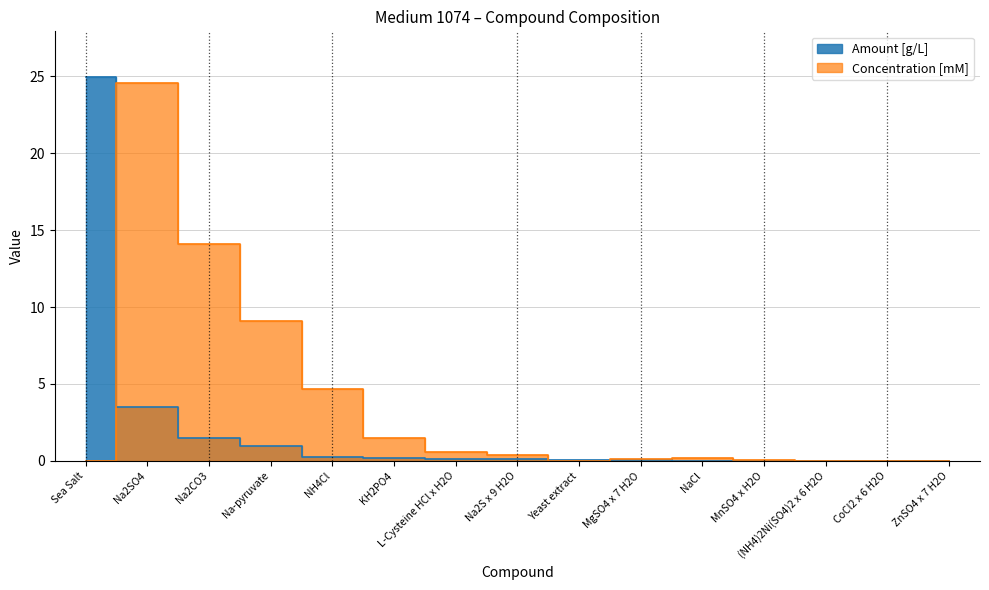

How many lines are shown in the chart?

2